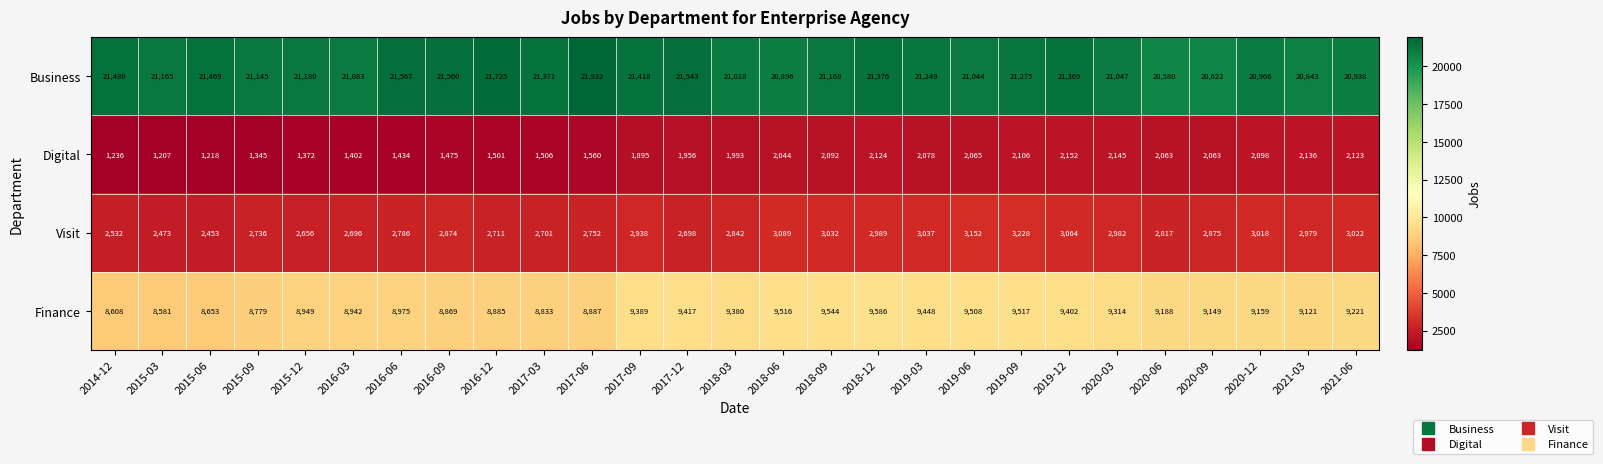

Which series has the widest spread of values?

Business